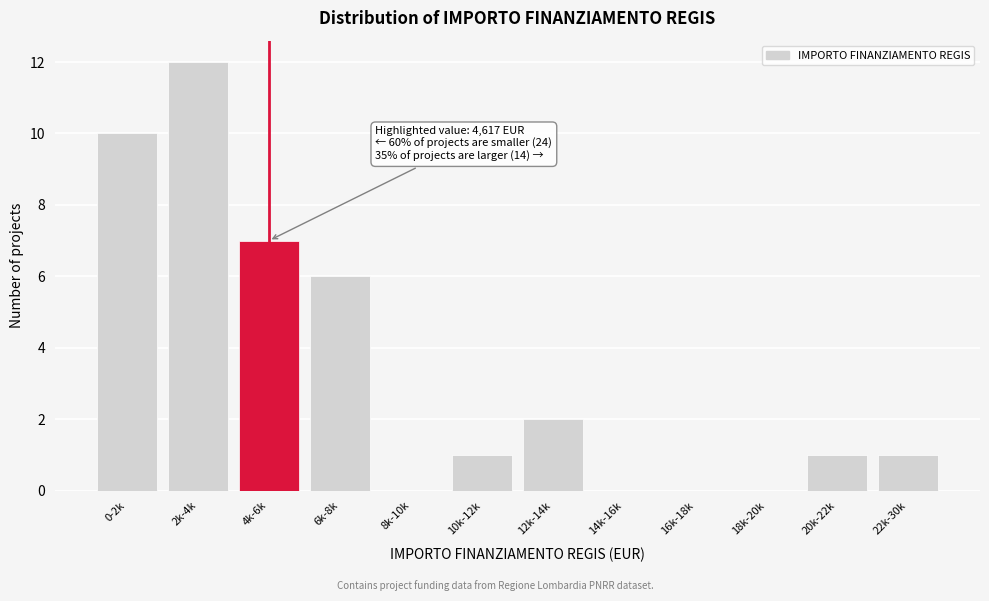

Reading right to left, transcribe all the data shown in this chart.

22k-30k=1	20k-22k=1	18k-20k=0	16k-18k=0	14k-16k=0	12k-14k=2	10k-12k=1	8k-10k=0	6k-8k=6	4k-6k=7	2k-4k=12	0-2k=10